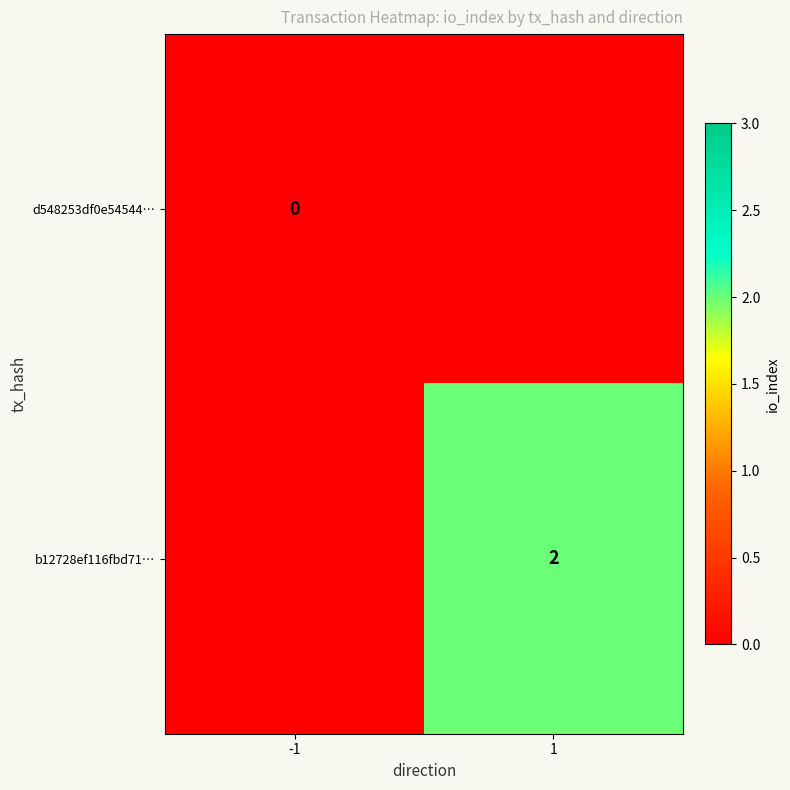

List the labels in order of b12728ef116fbd71… value, largest first.

-1, 1